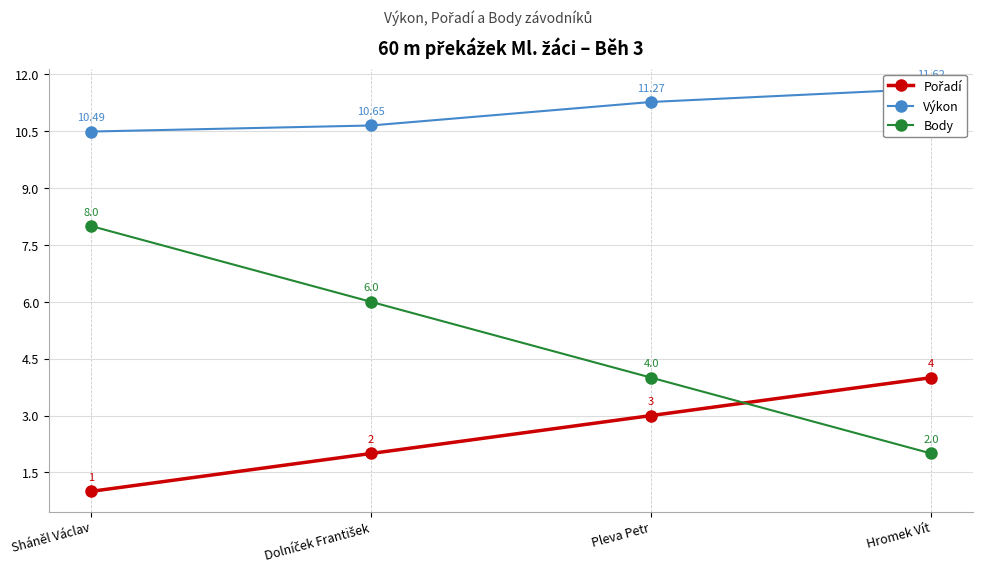

What is the maximum value for Pořadí?

4.0